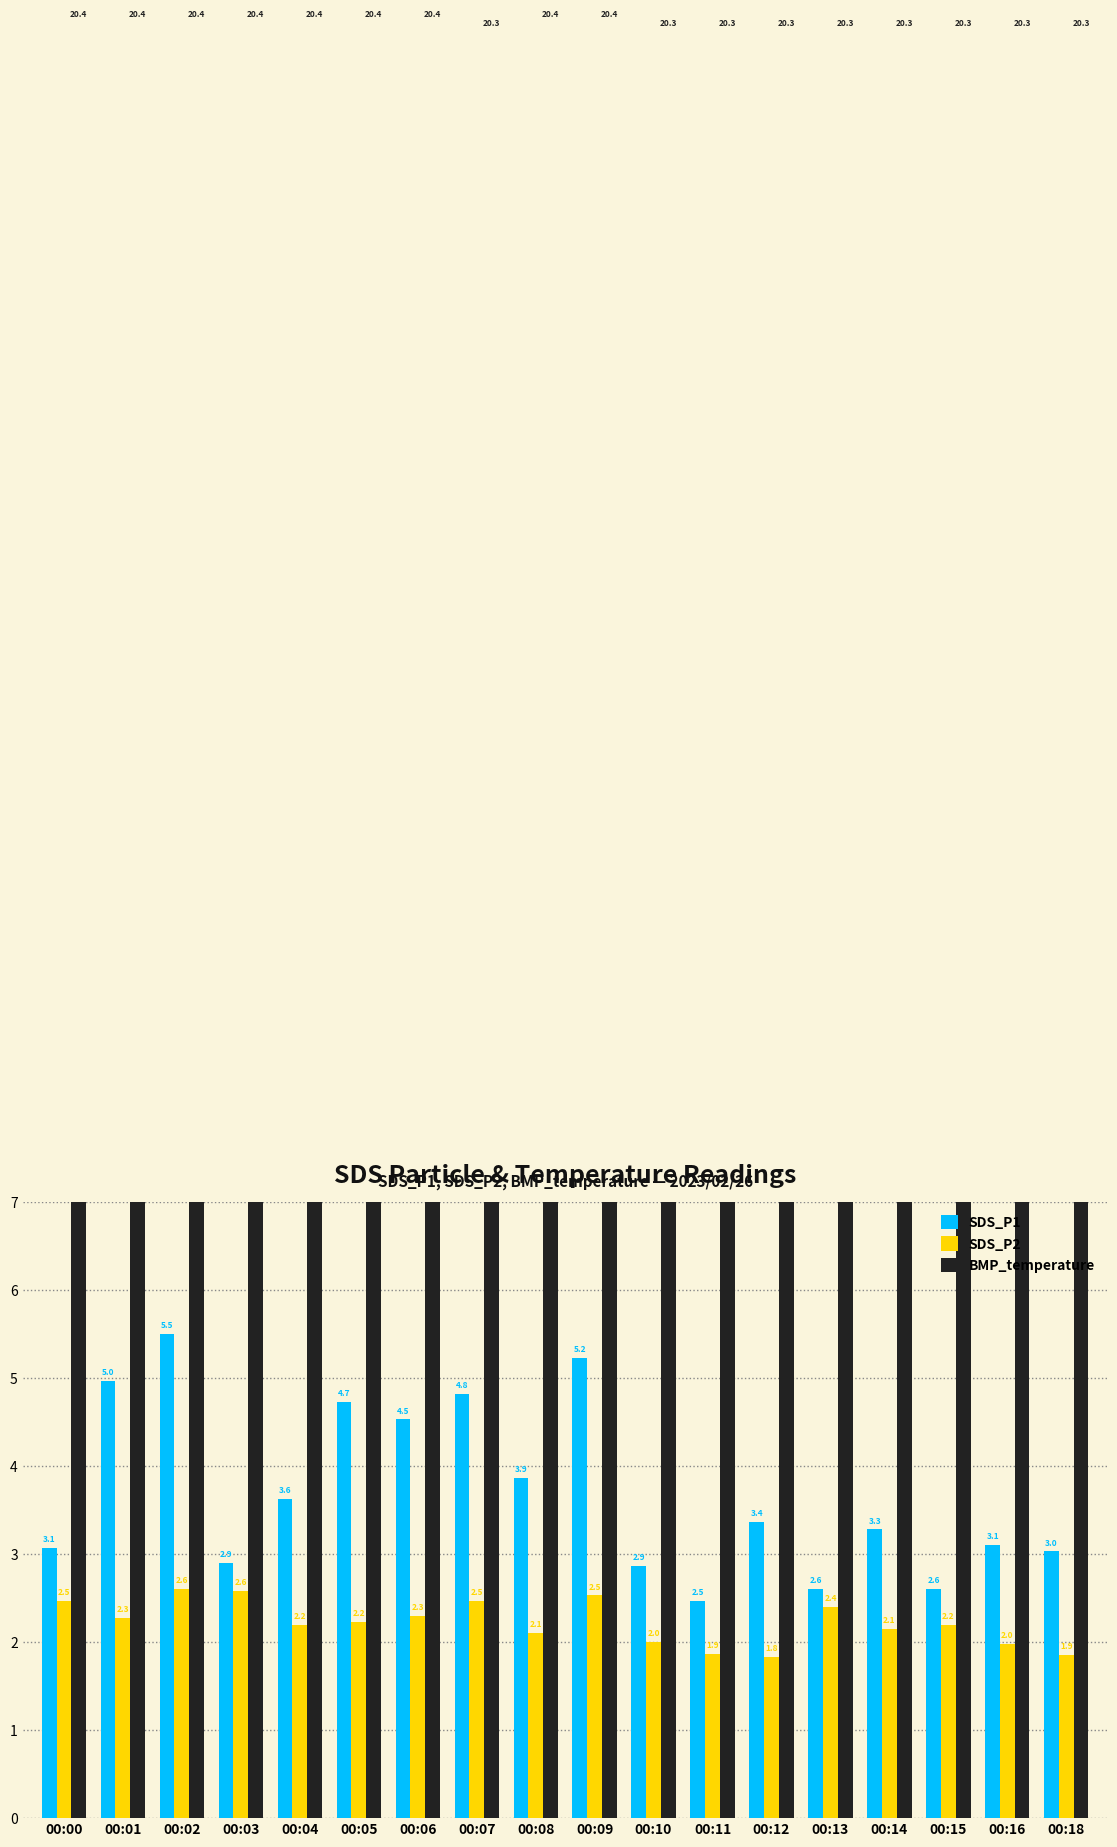

Where does the SDS_P2 series first go above 2?

00:00